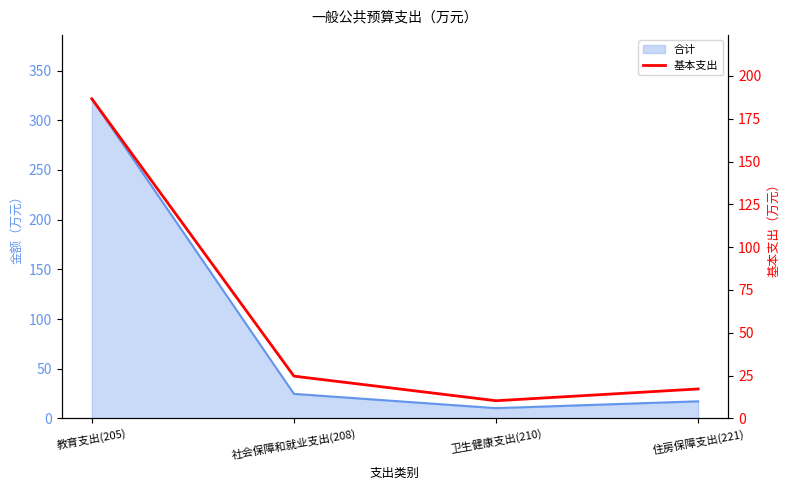

What is the greatest value displayed?

186.6